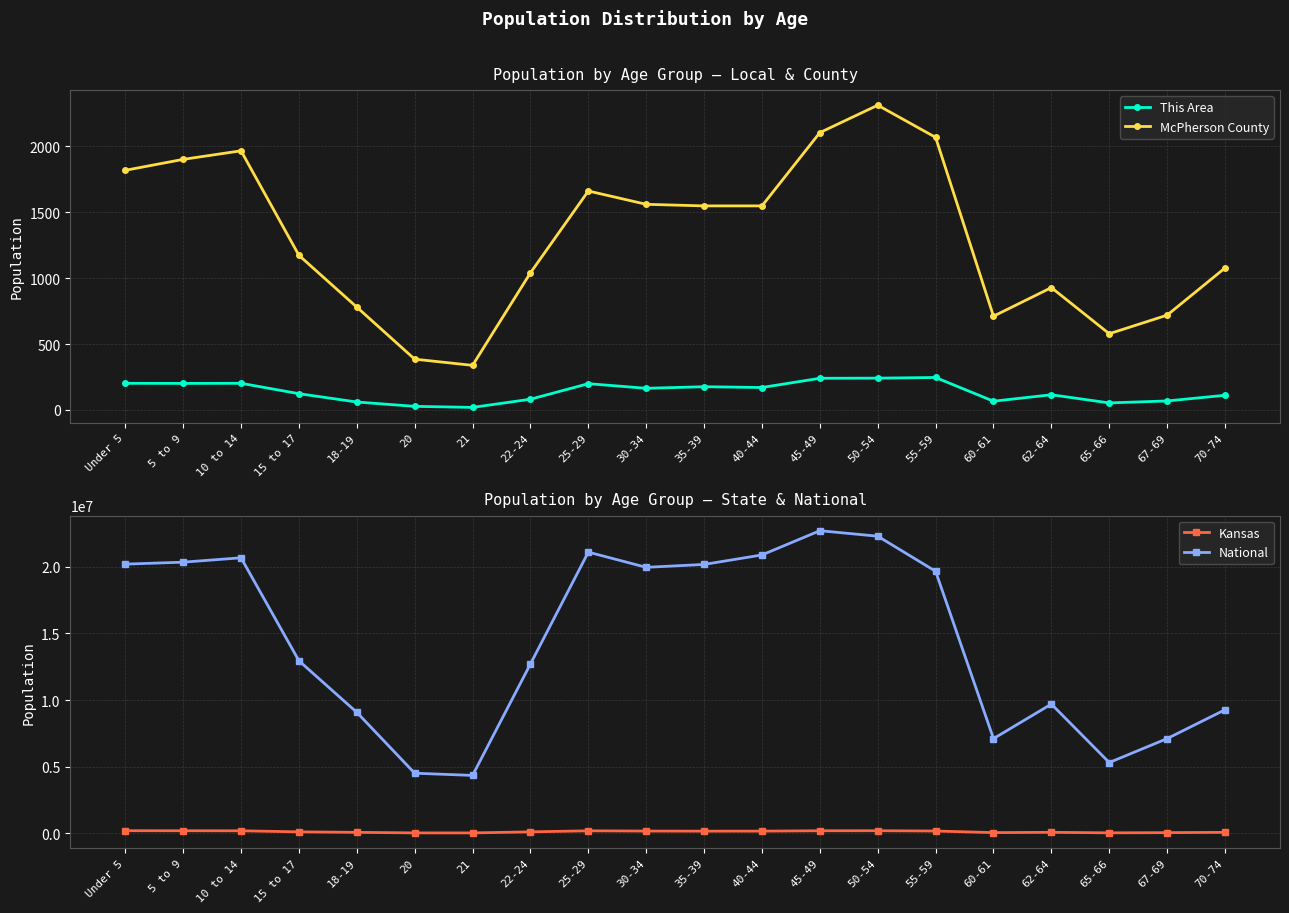

Does the chart display data point markers on the line(s)?

Yes